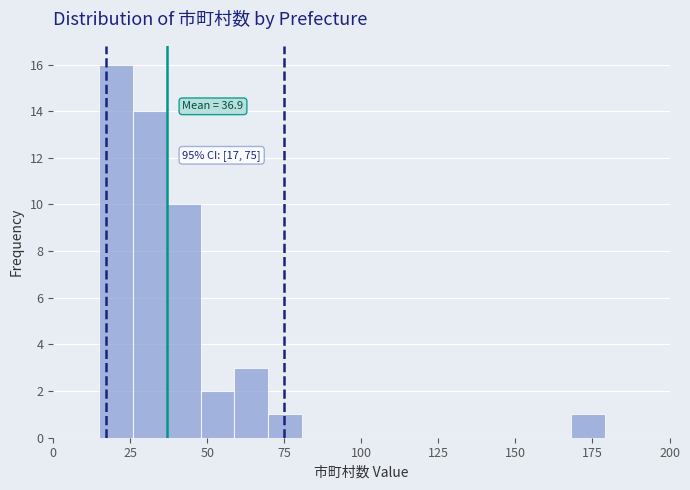

Around what value on the x-axis is the tallest bar? Give the approximate position of its centre, as read against the axis.

20